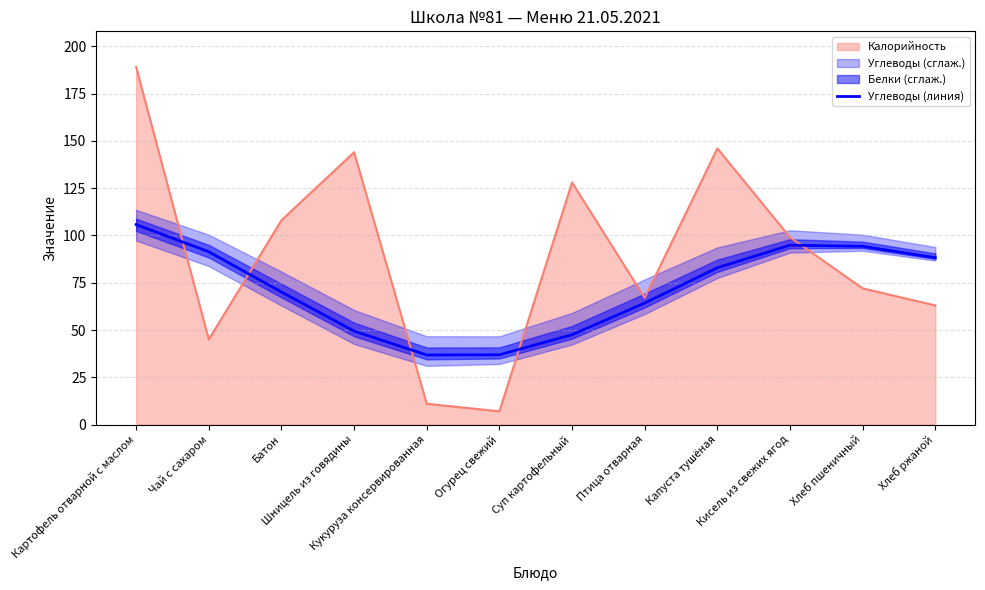

At which label does the data first exceed 82?

Картофель отварной с маслом